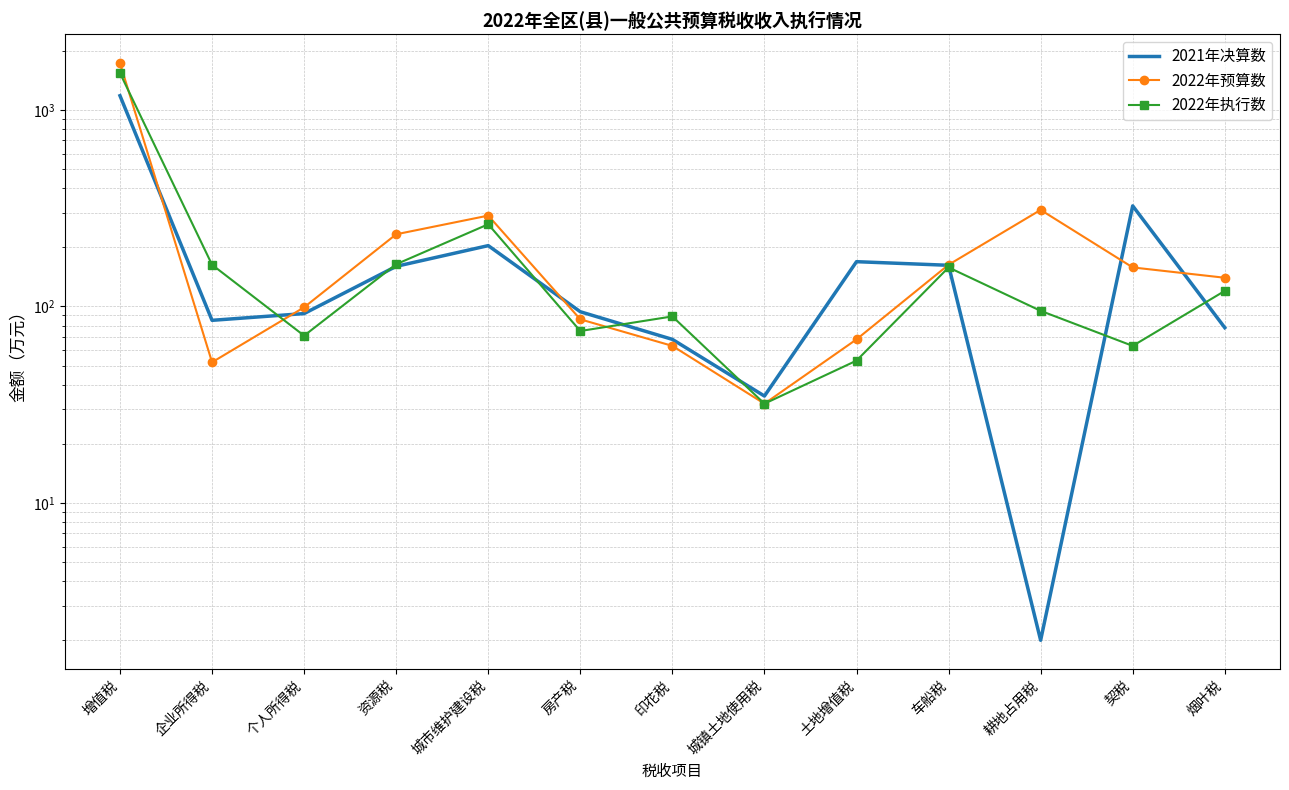

Is the value of 2021年决算数 at 城市维护建设税 greater than the value of 2022年执行数 at 契税?

Yes